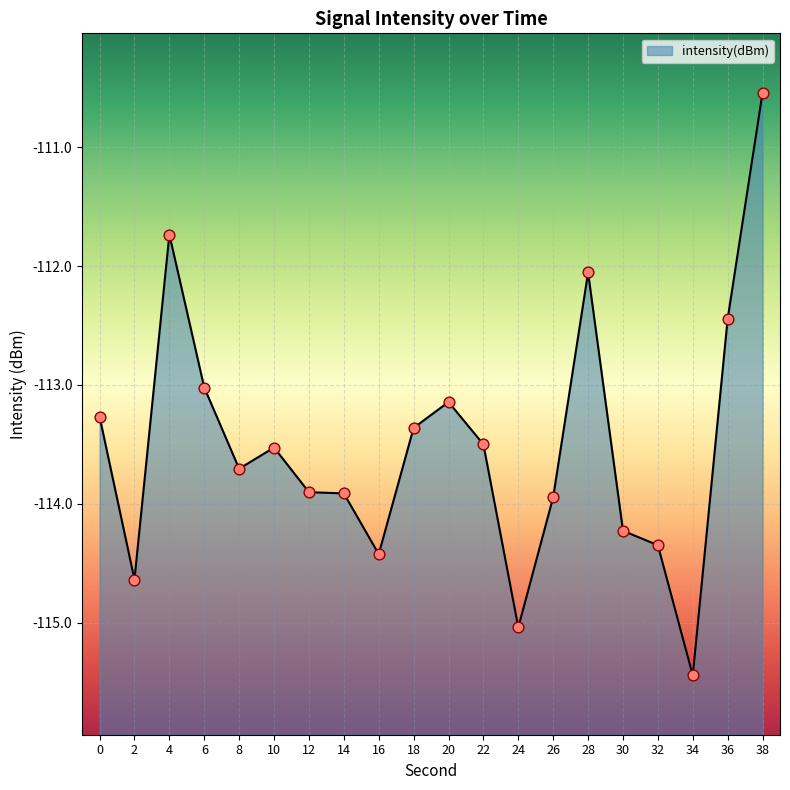

Which has a higher value, 26 or 36?

36